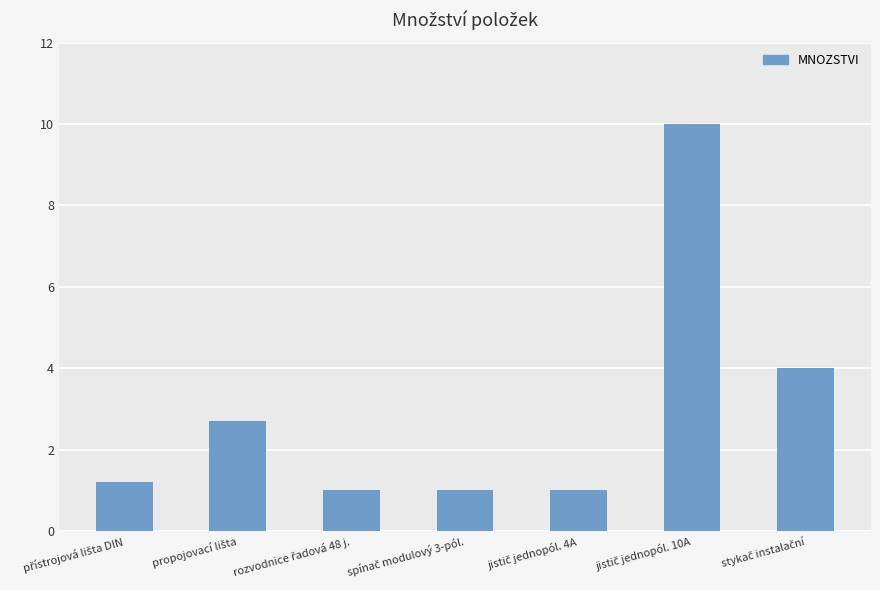

What is the maximum value shown in the chart?

10.0